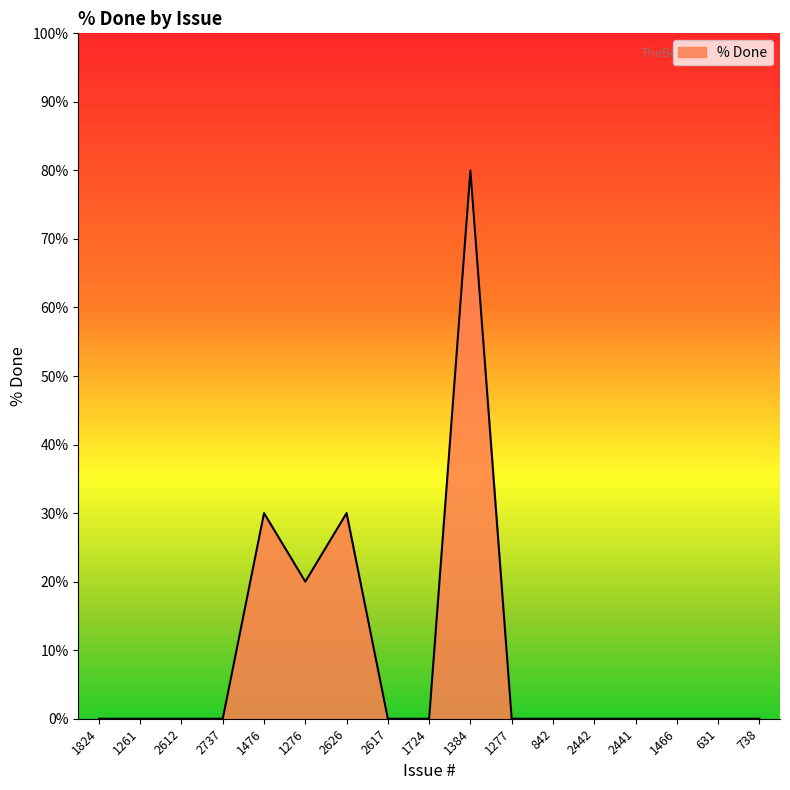

What is the difference between the values at 1276 and 2612?

20